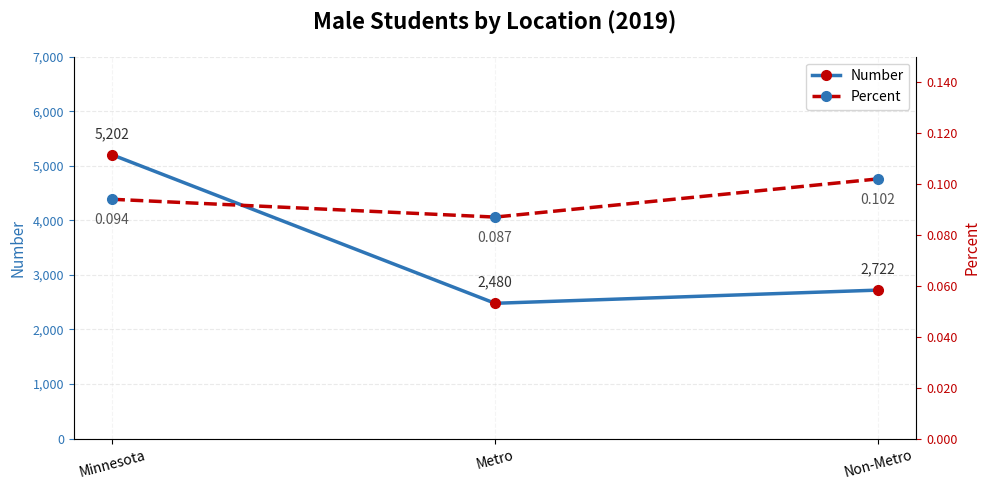

Reading left to right, extract all data points from this chart.

Number: Minnesota=5202.0	Metro=2480.0	Non-Metro=2722.0
Percent: Minnesota=0.1	Metro=0.1	Non-Metro=0.1